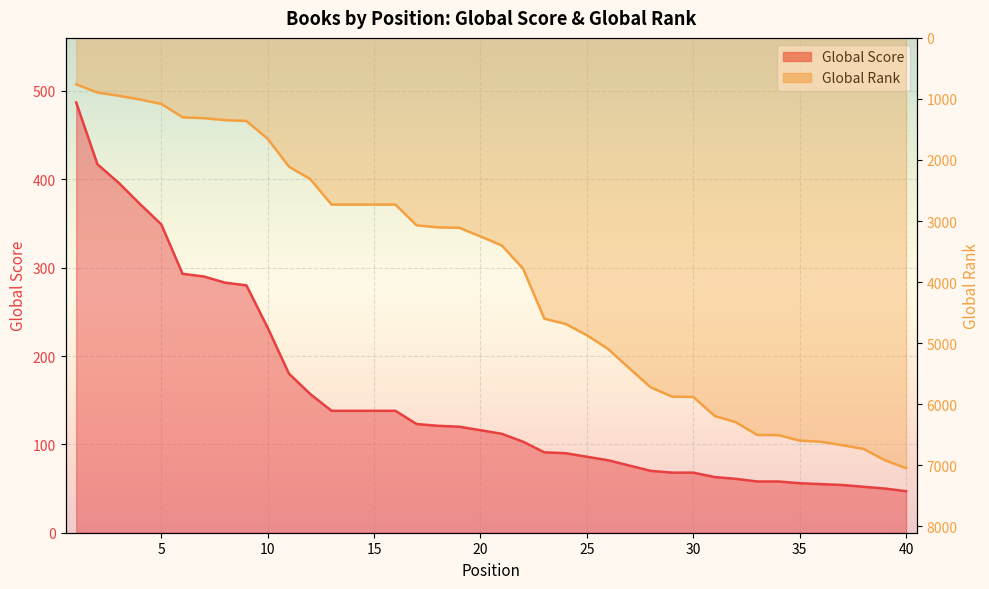

Rank the series at 34 from highest to lowest value.

Global Rank, Global Score